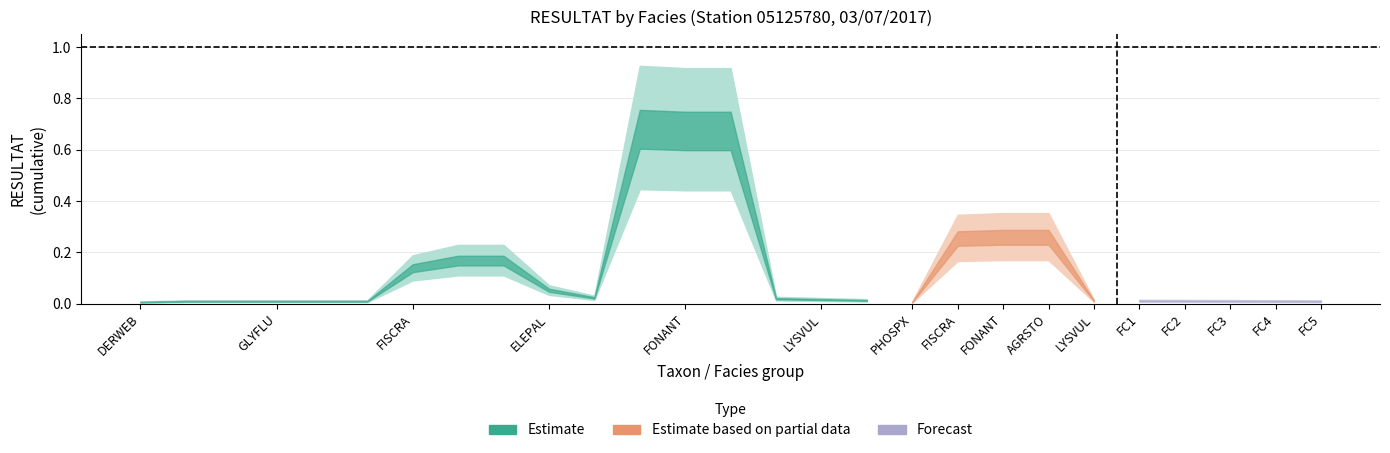

How many points are lower than both their immediate neighbors (excluding endpoints)?

3